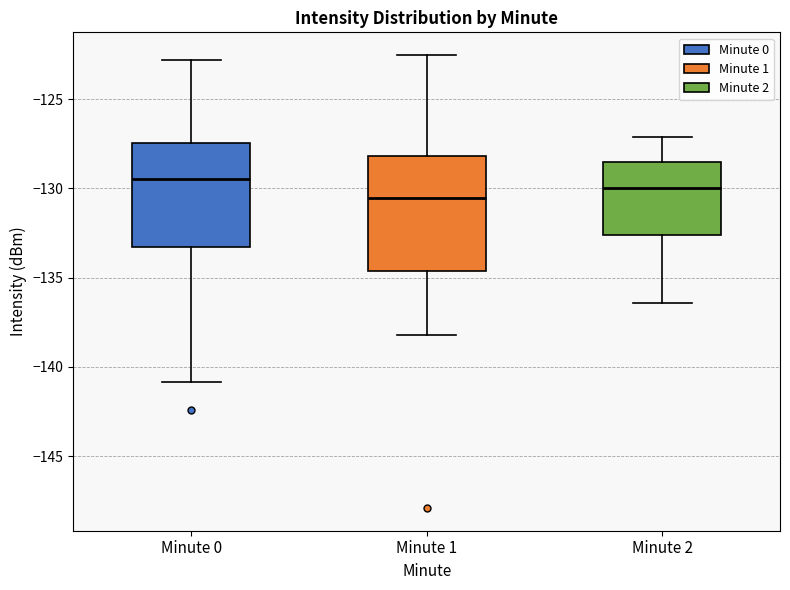

Reading left to right, read every box against the y-axis: the position of its median line, the range the box covers, and the ends of its whiskers. The values are not printed on the chart, so give them approximately, as read against the axis.

Minute 0: median -129.5, box -133.5 to -127.5, whiskers -141.0 to -123.0
Minute 1: median -130.5, box -134.5 to -128.0, whiskers -138.0 to -122.5
Minute 2: median -130.0, box -132.5 to -128.5, whiskers -136.5 to -127.0